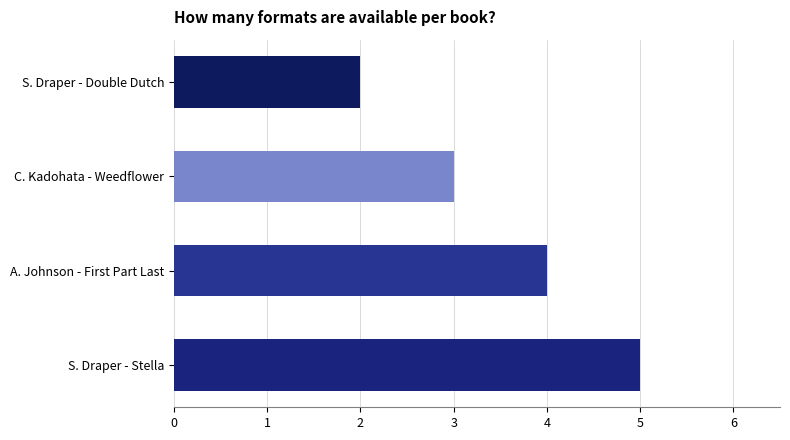

Between A. Johnson - First Part Last and C. Kadohata - Weedflower, which is larger?

A. Johnson - First Part Last